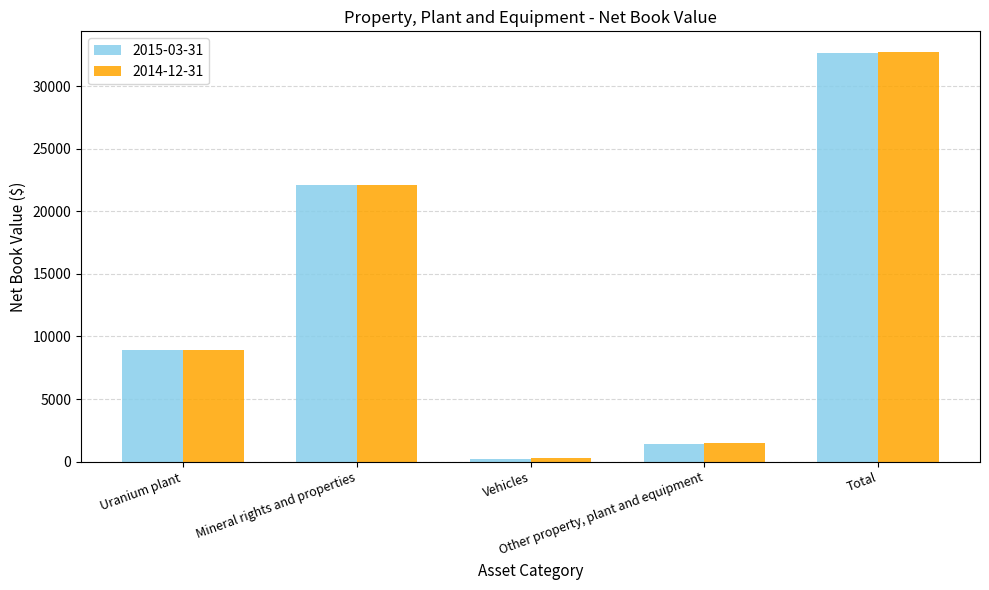

What are all the series names shown in the legend?

2015-03-31, 2014-12-31